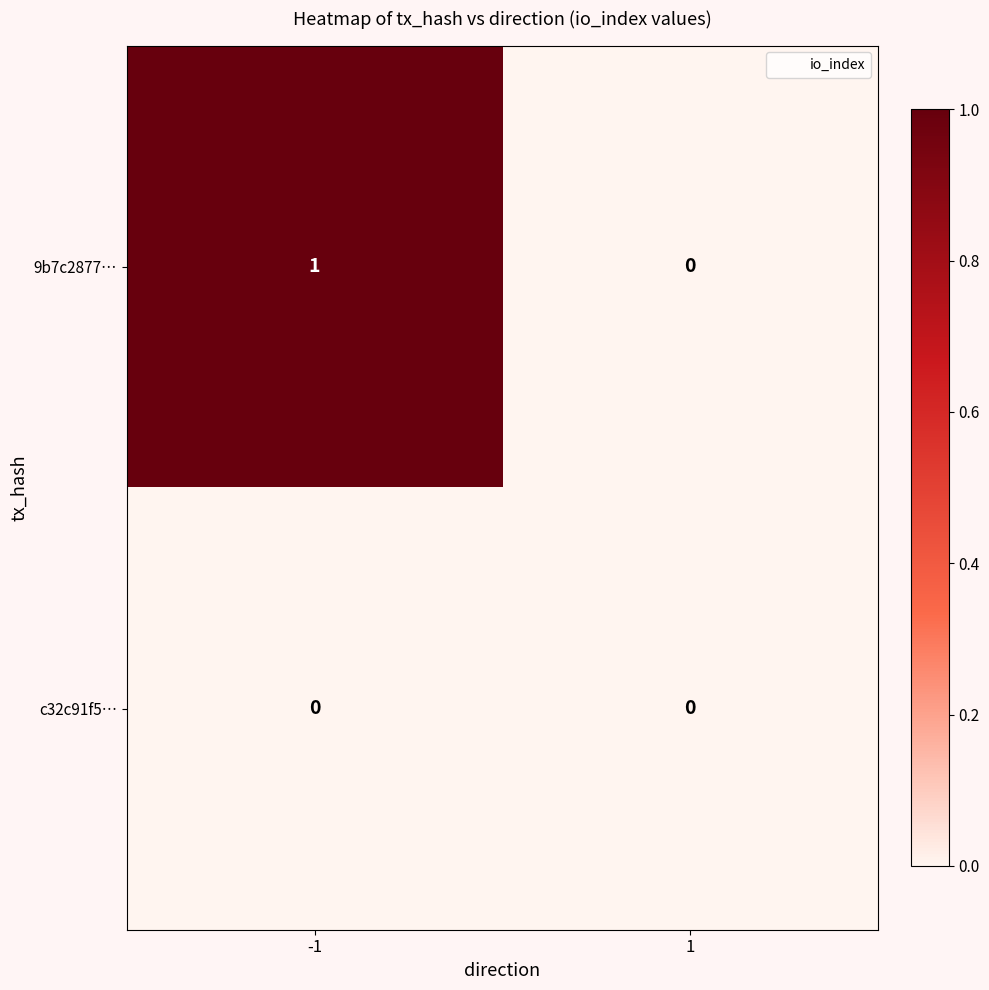

Which series has the largest total across all categories?

9b7c2877…